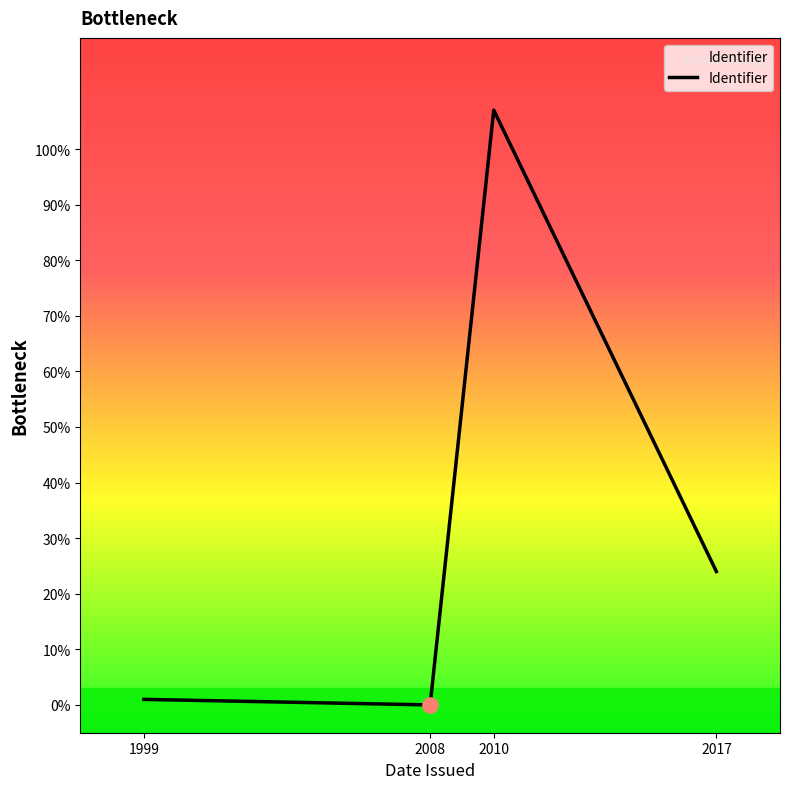

Which has a higher value, 1999 or 2010?

2010